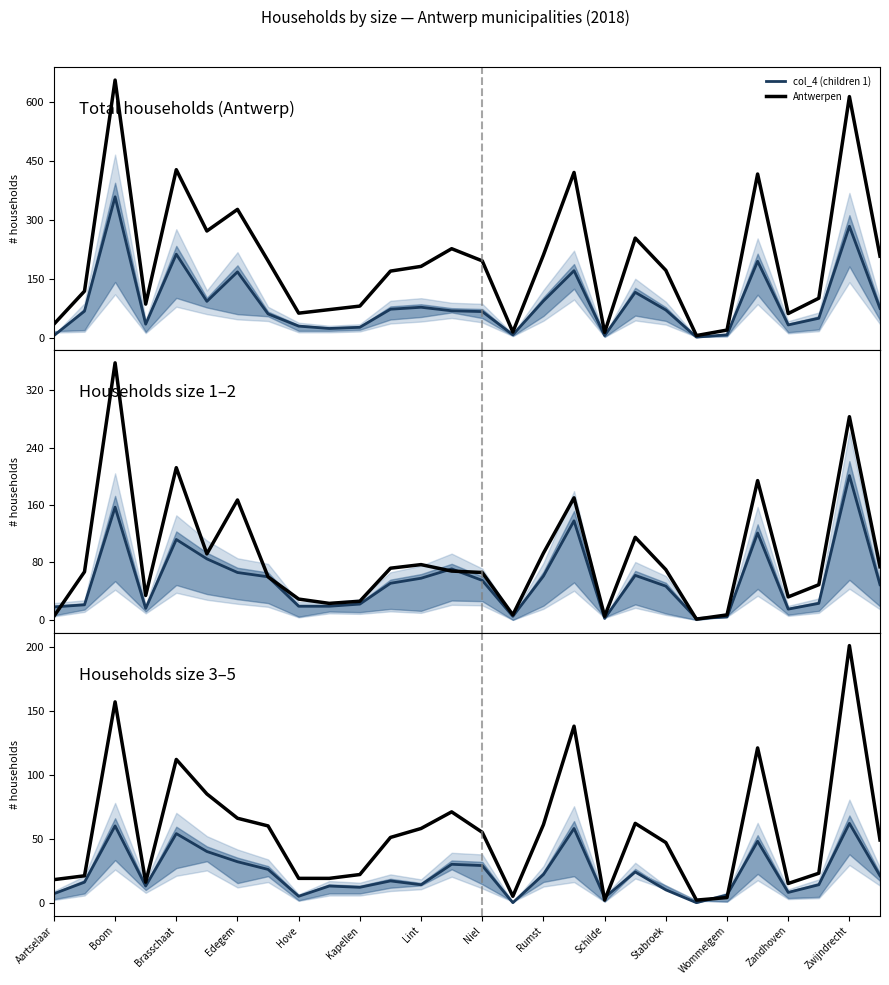

Is the value of Antwerpen at 23 greater than the value of col_6 (children 3) at Hove?

Yes